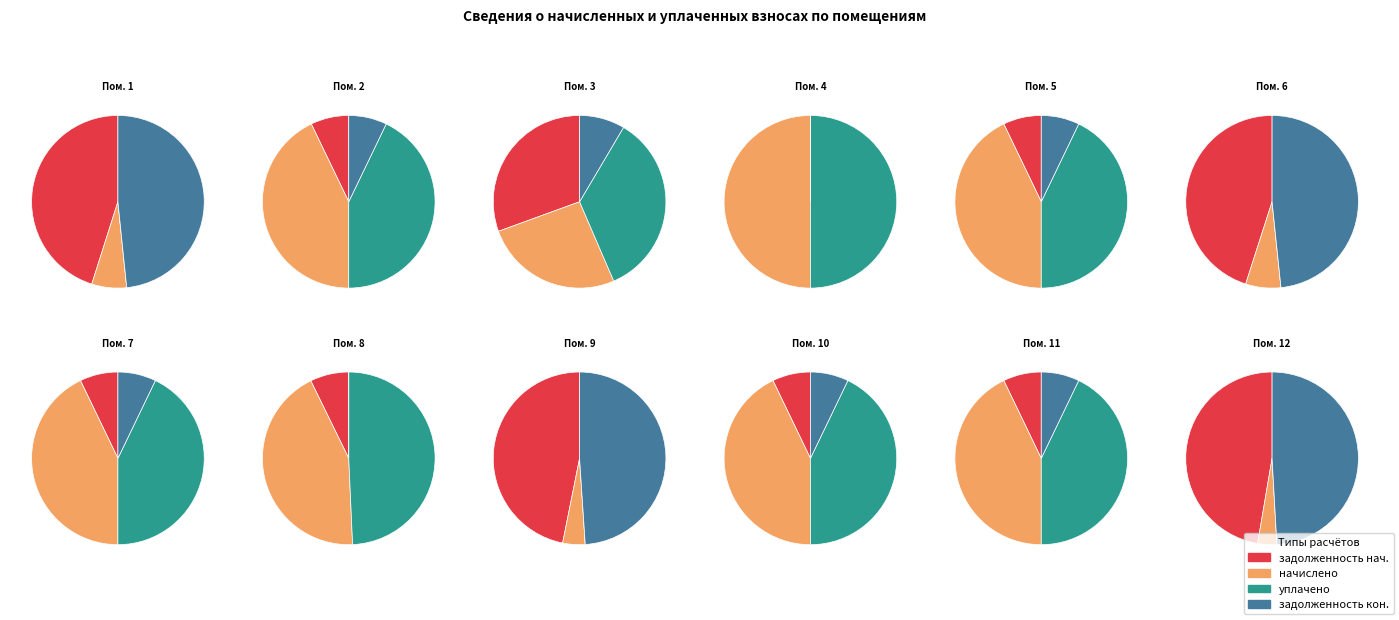

Which slice is the smallest?

4